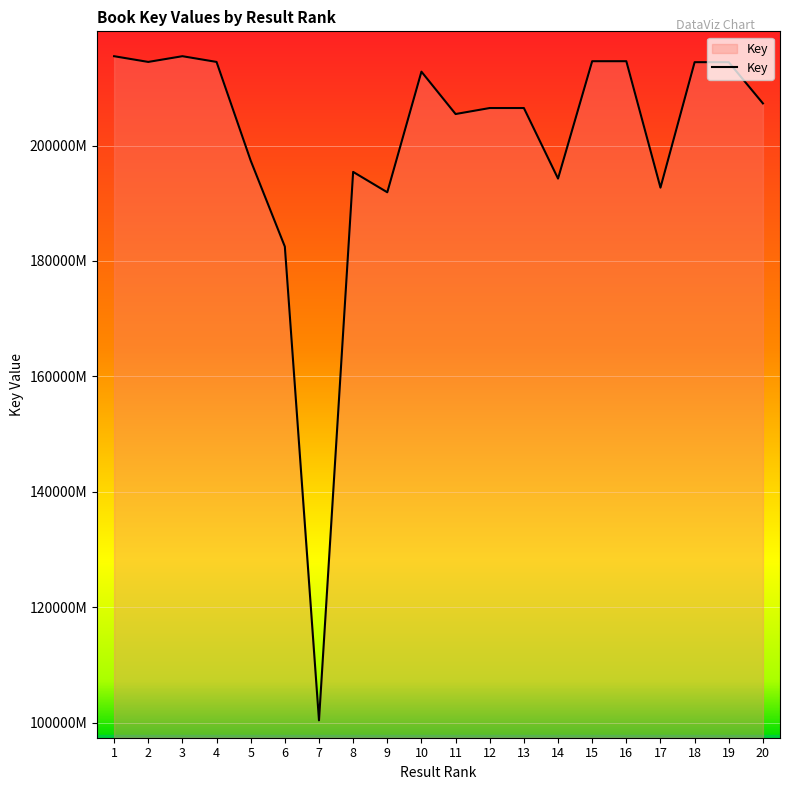

Is this an area chart (filled region under the line)?

Yes